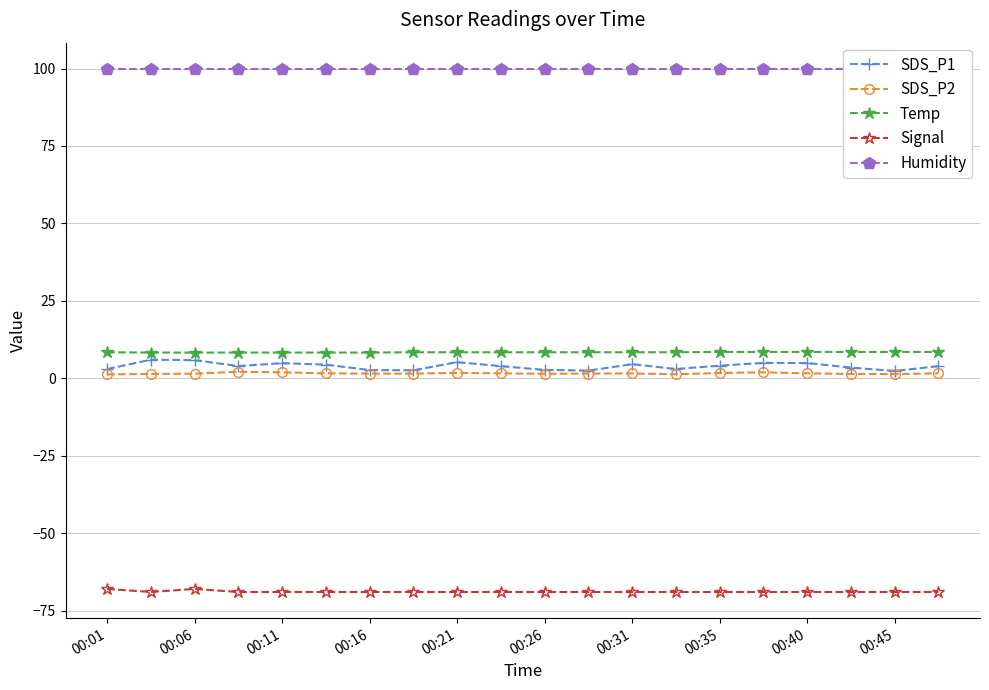

What are all the series names shown in the legend?

SDS_P1, SDS_P2, Temp, Signal, Humidity